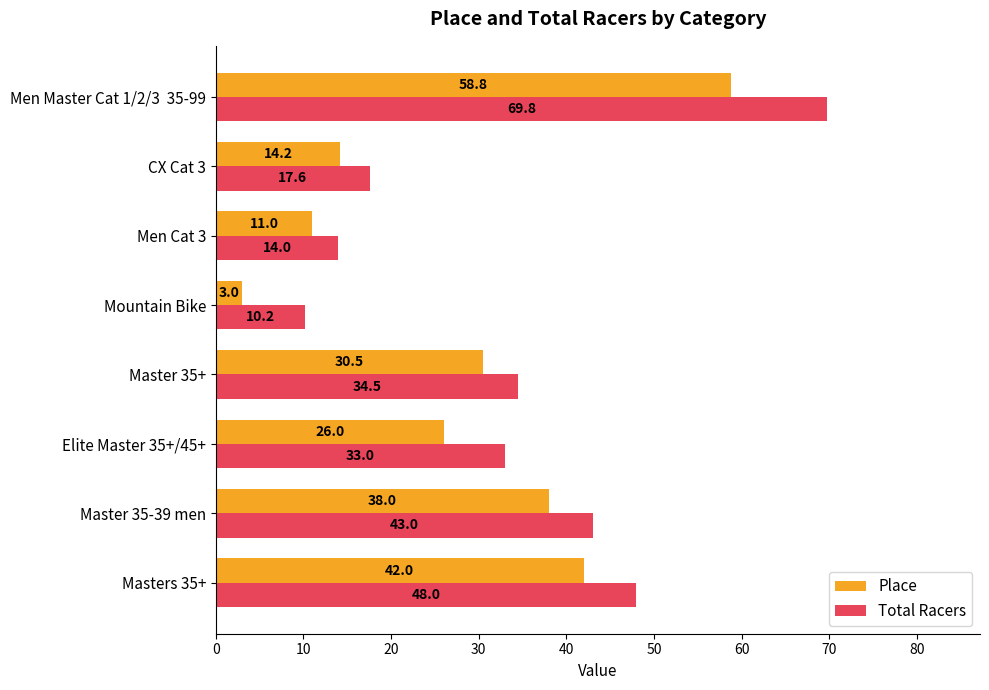

What is the maximum value for Place?

58.8